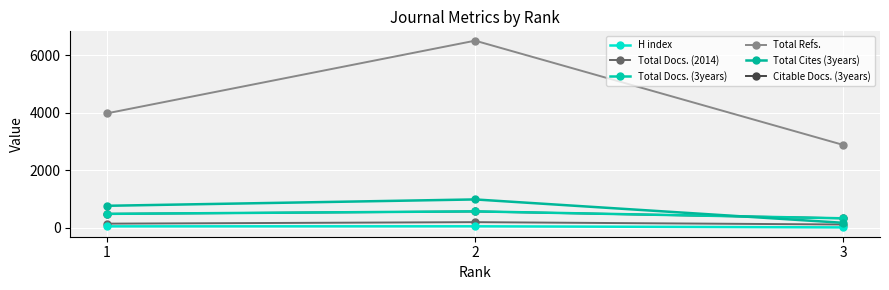

Is the value of Total Docs. (3years) at 2 greater than the value of H index at 3?

Yes